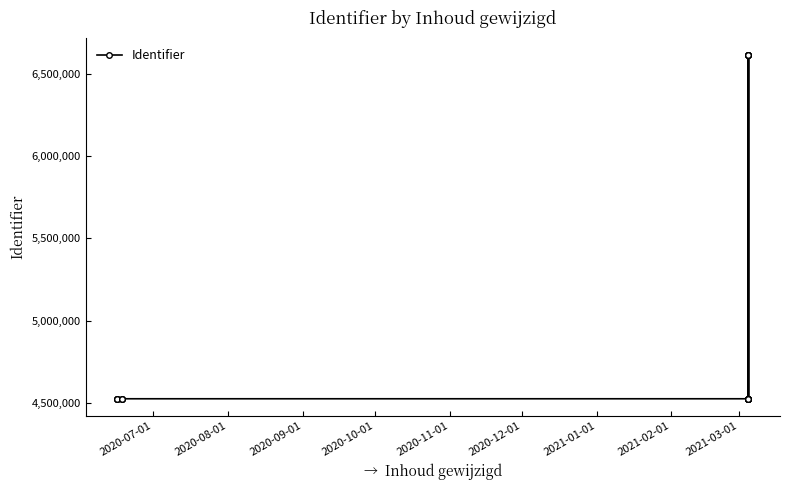

What is the sum of all values?

96402438